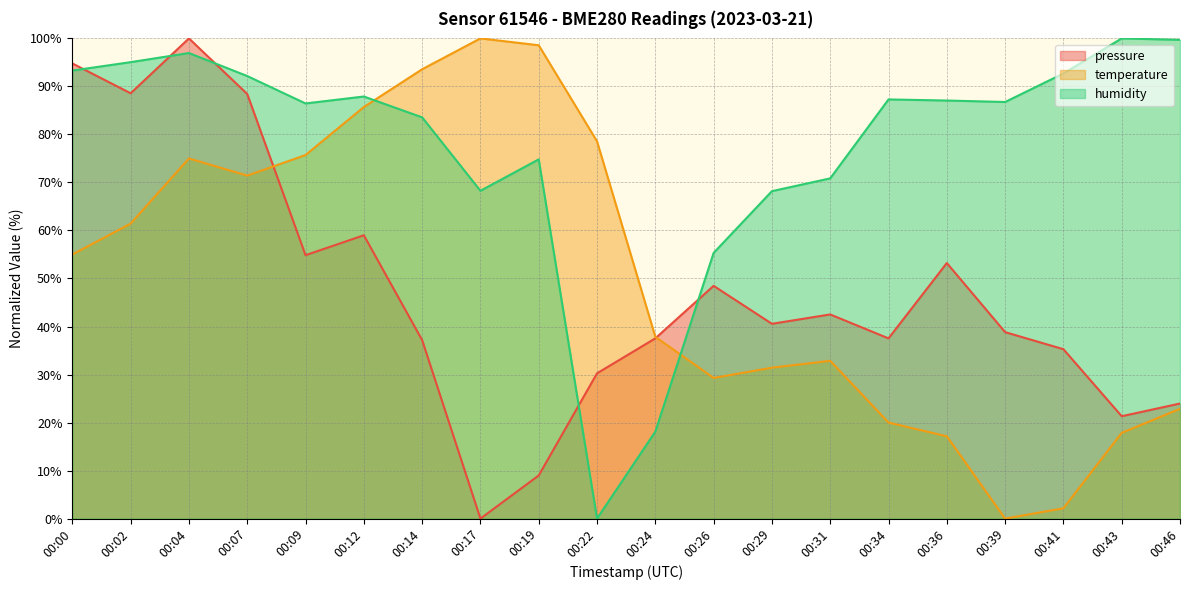

Reading left to right, what are all the values shown in this chart?

pressure: 94.8	88.6	100.0	88.4	54.9	59.0	37.2	0.0	9.0	30.3	37.5	48.5	40.6	42.5	37.5	53.2	38.8	35.3	21.3	24.0
temperature: 55.0	61.4	75.0	71.4	75.7	85.7	93.6	100.0	98.6	78.6	37.9	29.3	31.4	32.9	20.0	17.1	0.0	2.1	17.9	22.9
humidity: 93.3	95.1	97.0	92.2	86.5	87.9	83.6	68.3	74.8	0.0	18.1	55.3	68.2	70.9	87.3	87.1	86.8	92.7	100.0	99.7